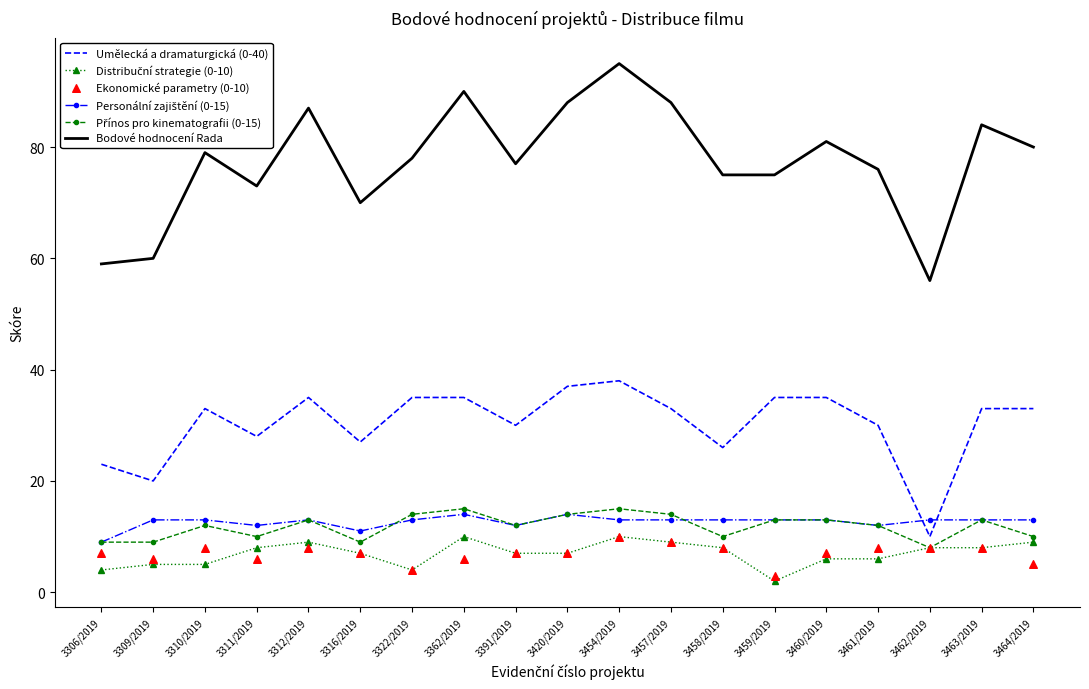

What is the total value across all series at 3464/2019?

150